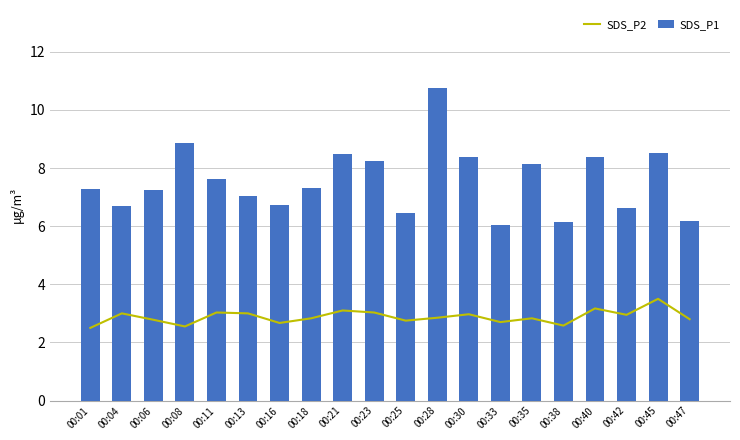

What is the average value of the SDS_P2 series?

2.9